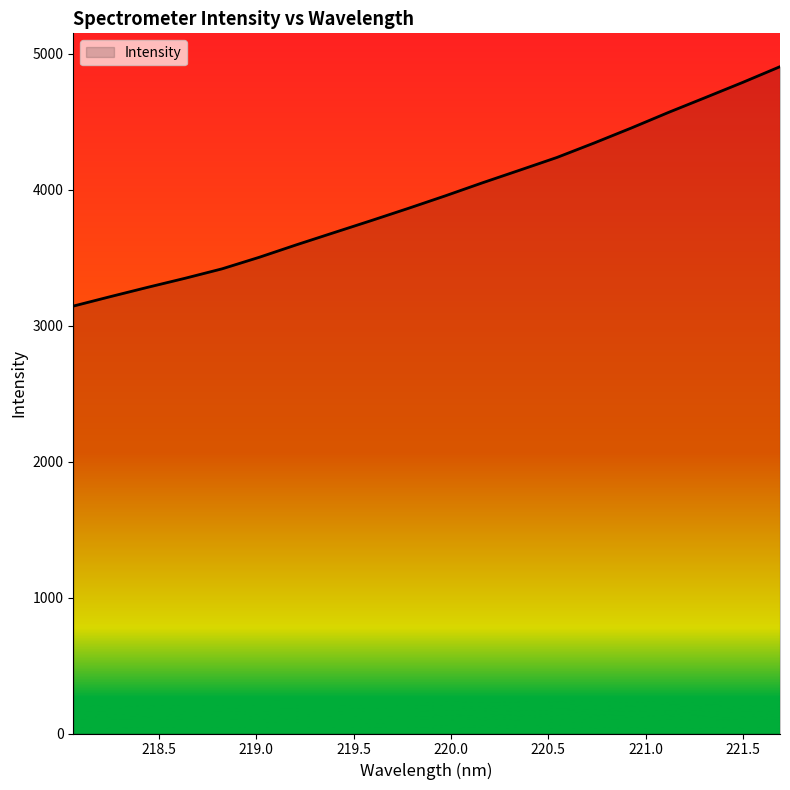

What is the maximum value shown in the chart?

4906.2